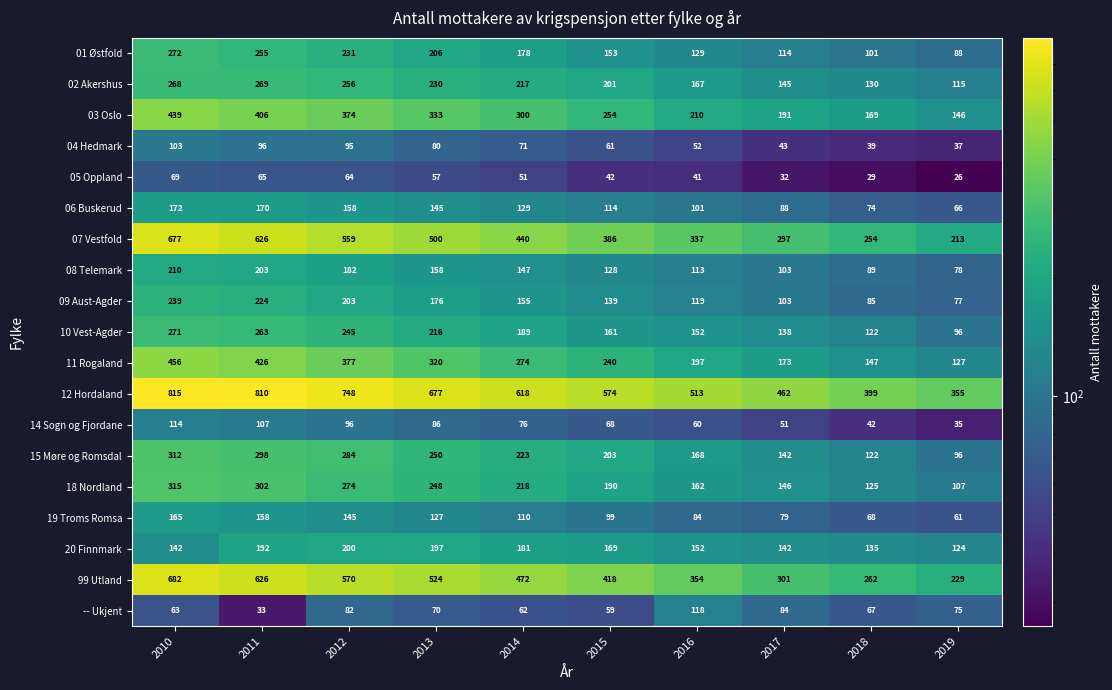

What is the sum of the 15 Møre og Romsdal values at 2016 and 2018?

290